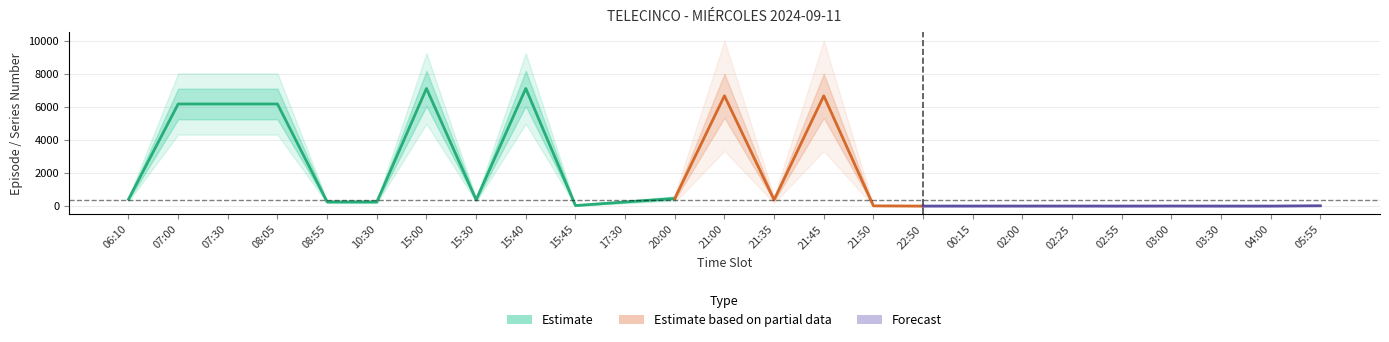

List the labels in order of value, smallest first.

02:55, 03:30, 04:00, 22:50, 00:15, 02:00, 02:25, 03:00, 21:50, 05:55, 15:45, 17:30, 08:55, 10:30, 15:30, 21:35, 06:10, 20:00, 07:00, 07:30, 08:05, 21:00, 21:45, 15:00, 15:40